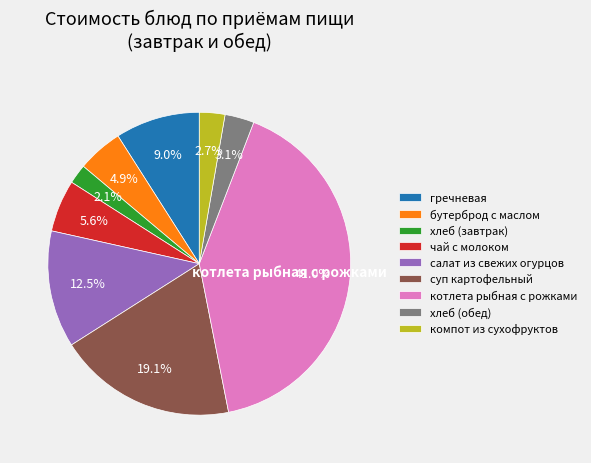

To the nearest percent, what is the difference between the largest and smallest slice percentages?

39%